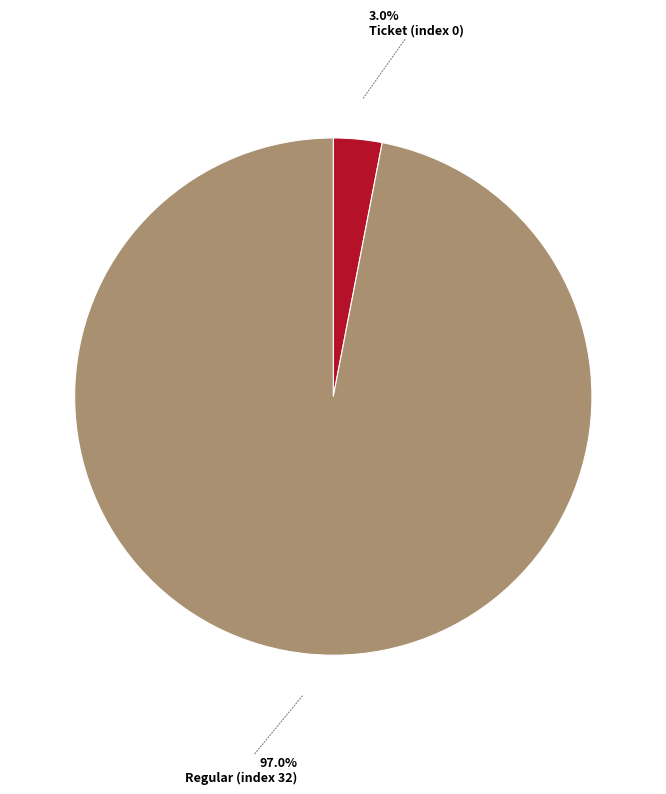

Does any single category account for the majority?

Yes